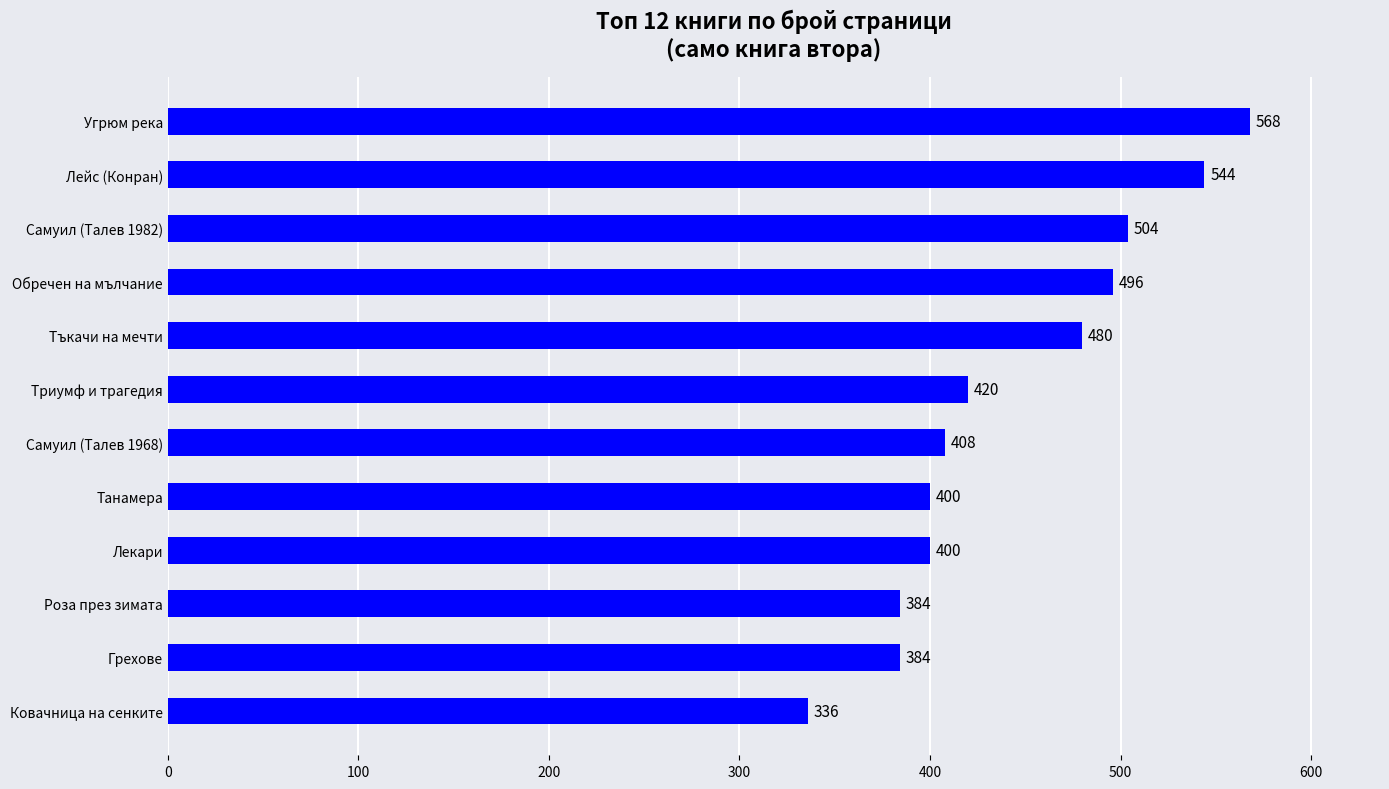

What is the change in value from Угрюм река to Роза през зимата?

-184